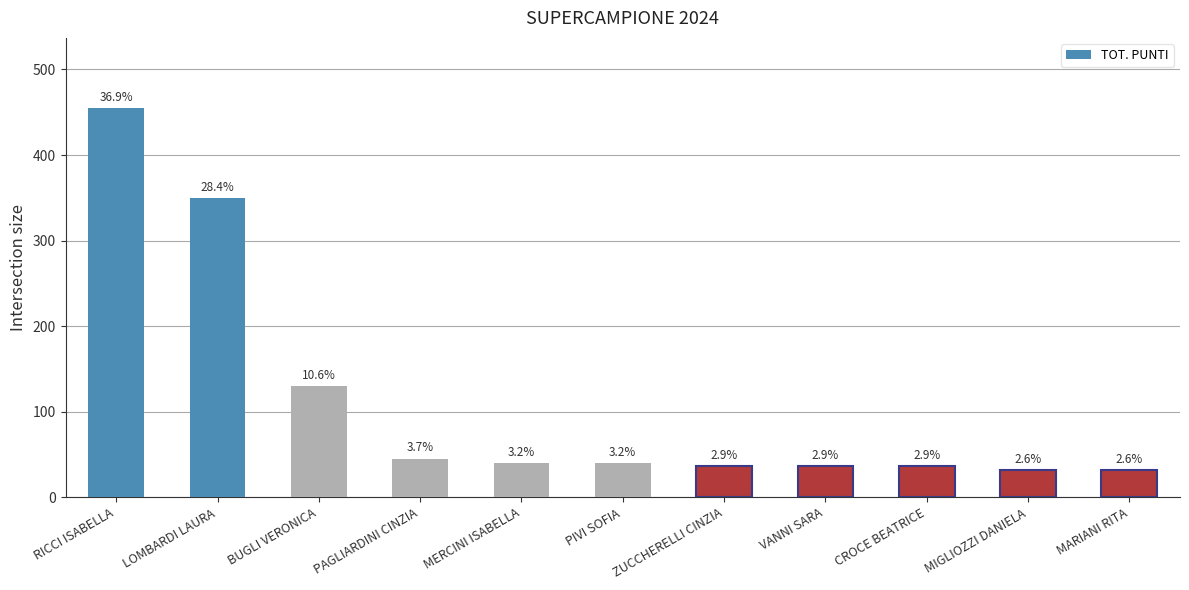

At which label does the data first exceed 40?

RICCI ISABELLA